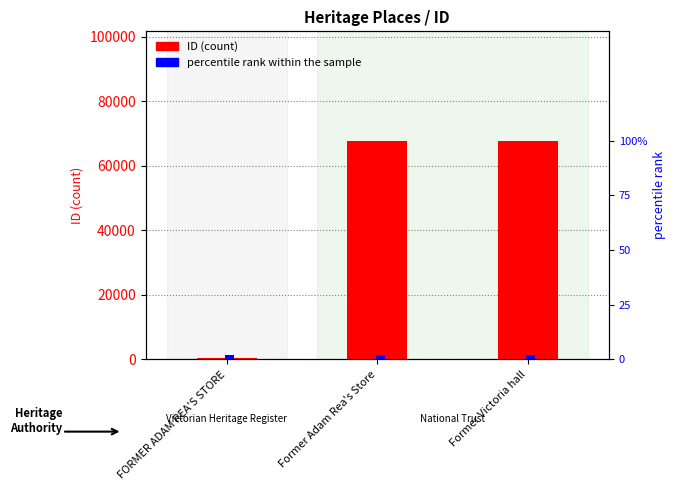

Rank the categories by percentile rank within the sample value from lowest to highest.

FORMER ADAM REA'S STORE, Former Adam Rea's Store, Former Victoria hall